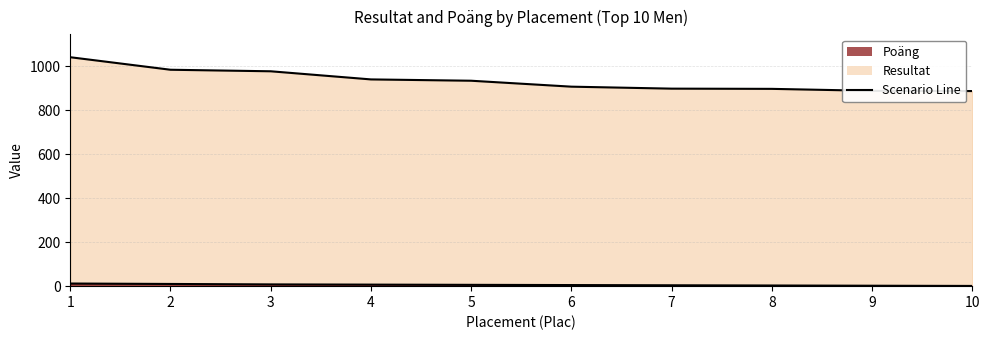

Which series has the largest total across all categories?

Resultat